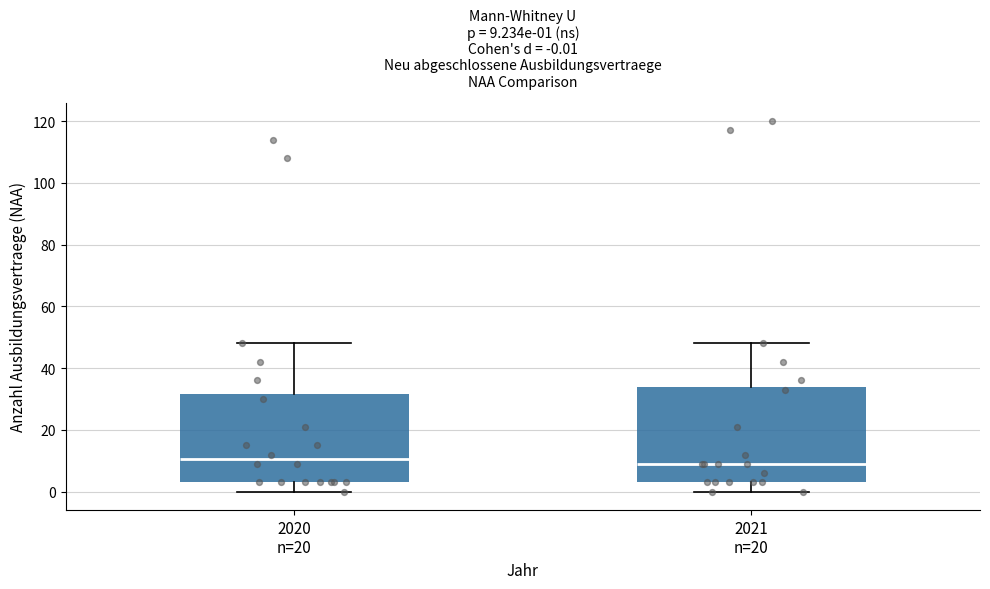

Comparing the boxes themselves (not the whiskers), which one is the tallest?

2021 n=20